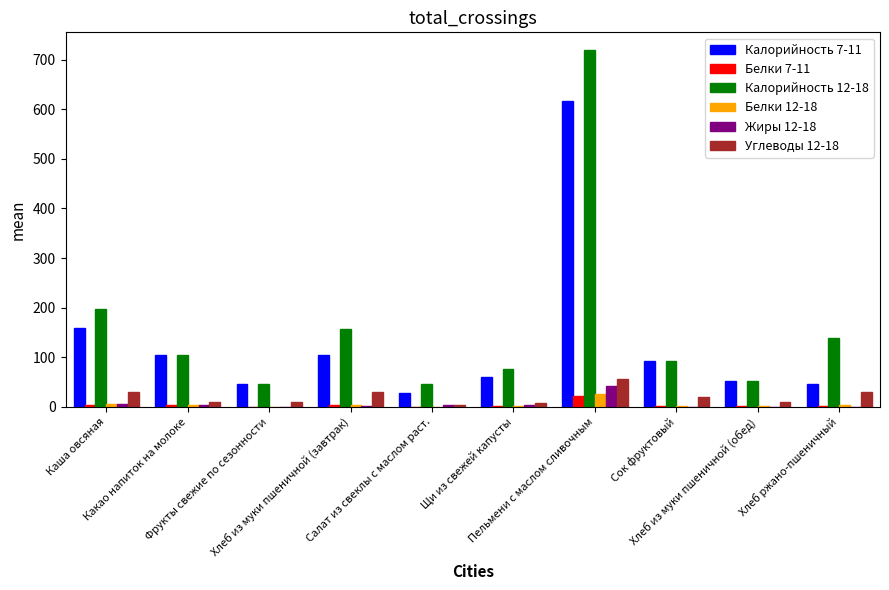

What is the maximum value shown in the chart?

719.0